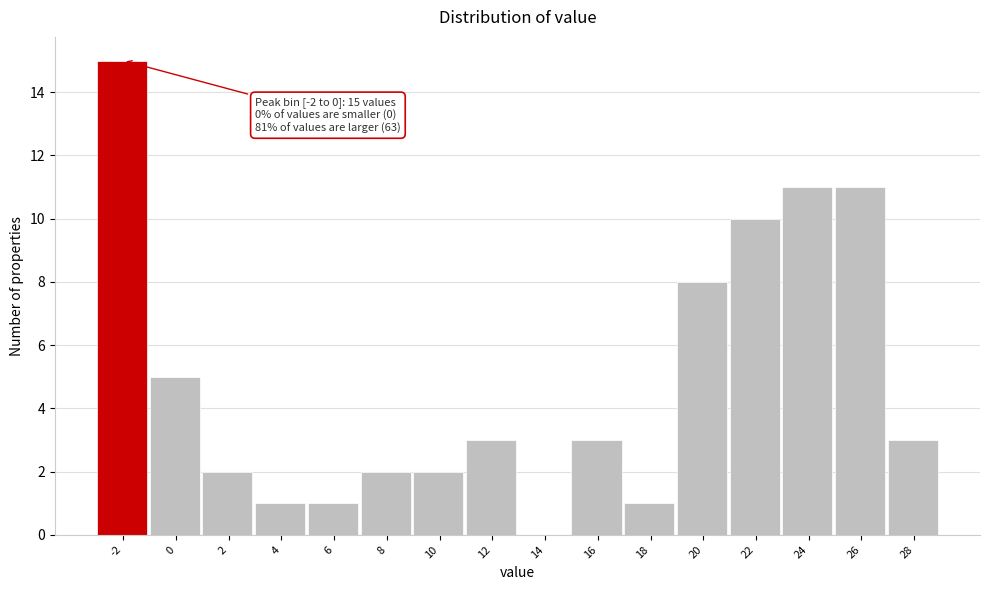

Reading right to left, extract all data points from this chart.

28=3	26=11	24=11	22=10	20=8	18=1	16=3	14=0	12=3	10=2	8=2	6=1	4=1	2=2	0=5	-2=15